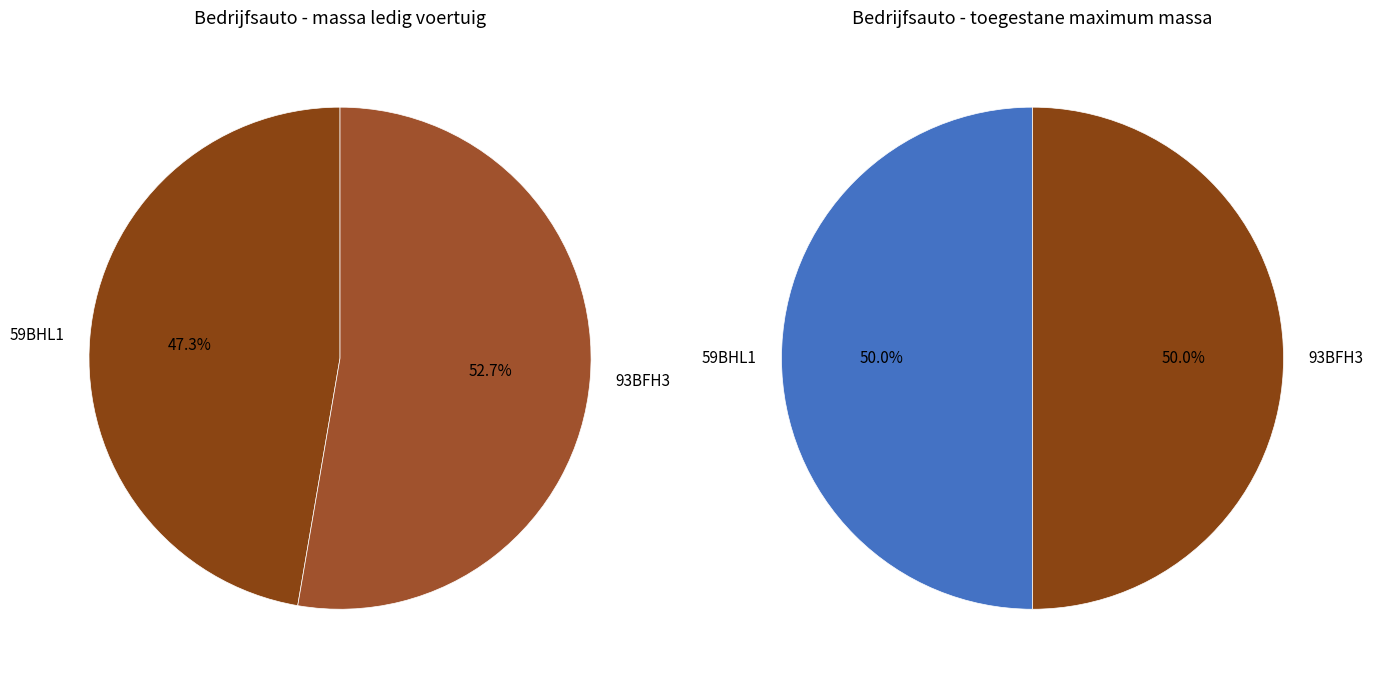

Combined, do 93BFH3 and 59BHL1 account for over 50%?

Yes